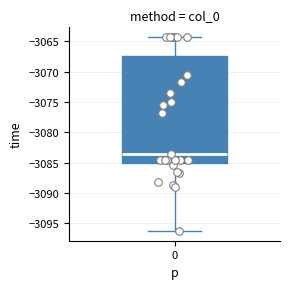

Where is the lower edge of the box at x = 0 on the y-axis? The values are not printed on the chart, so give them approximately, as read against the axis.

-3085.0